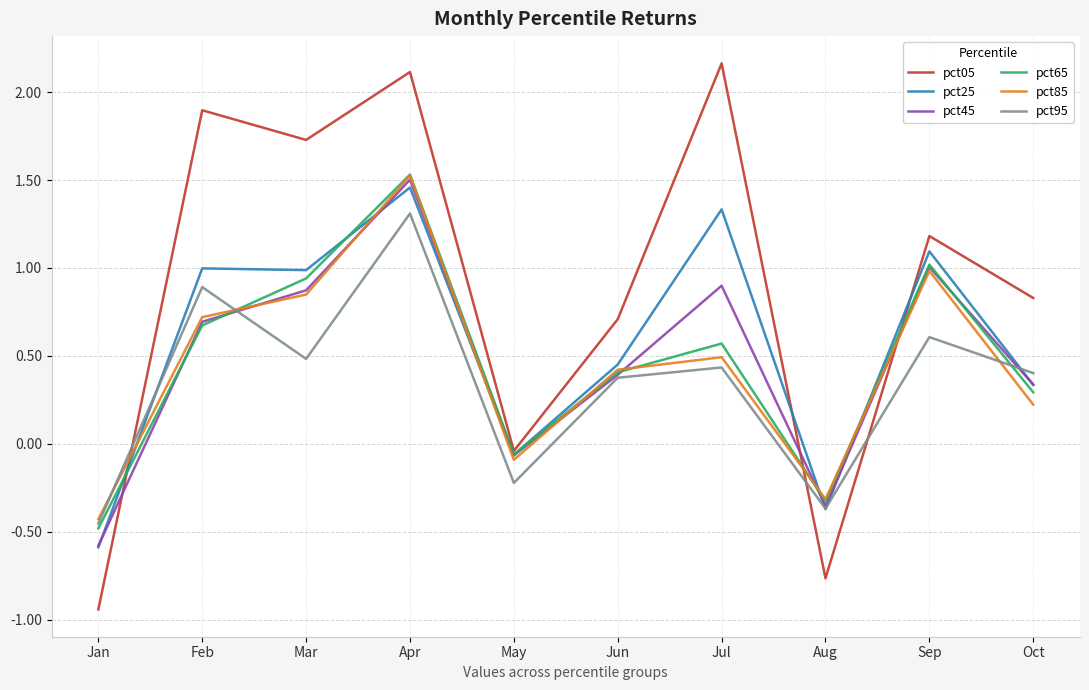

Where is pct65 nearest to the value 0?

May